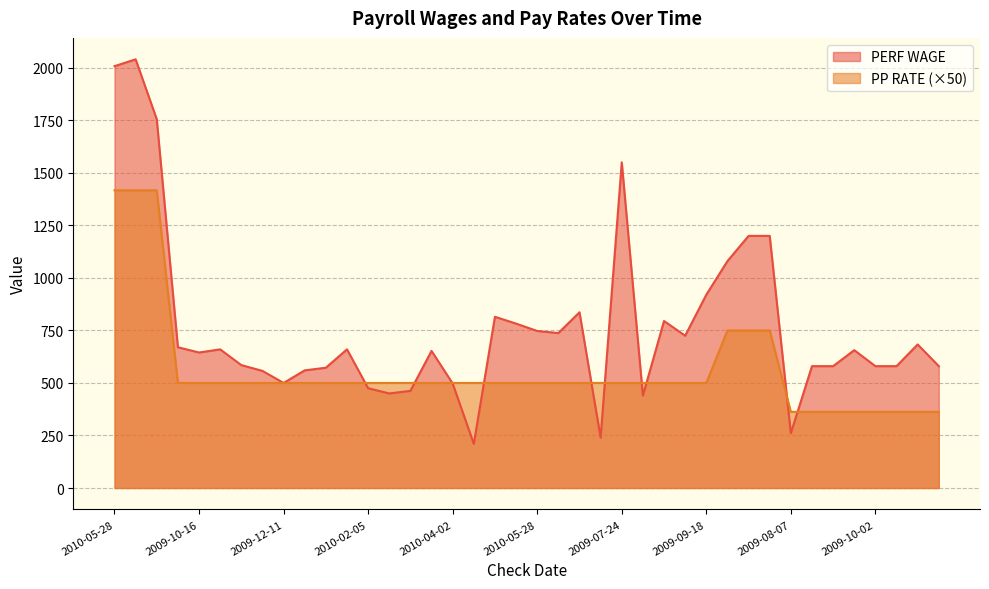

After their last crossing, which series has the higher values: PP RATE or PERF WAGE?

PERF WAGE